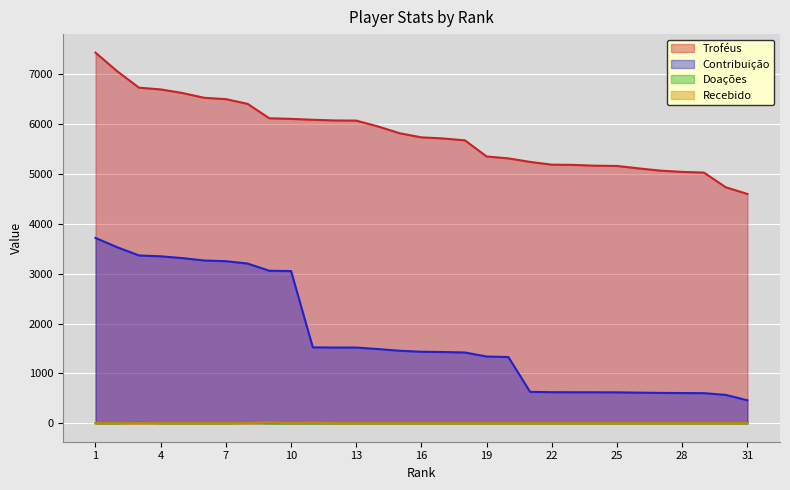

True or false: Troféus and Contribuição cross at least once.

False